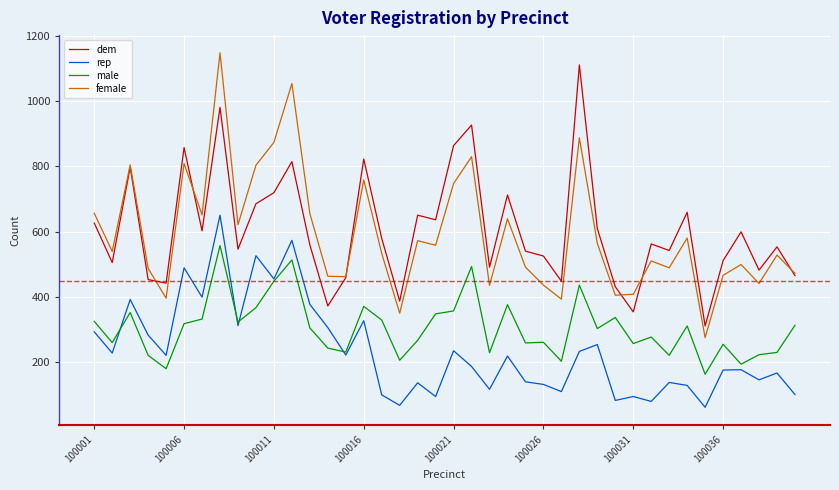

Which series has the widest spread of values?

female